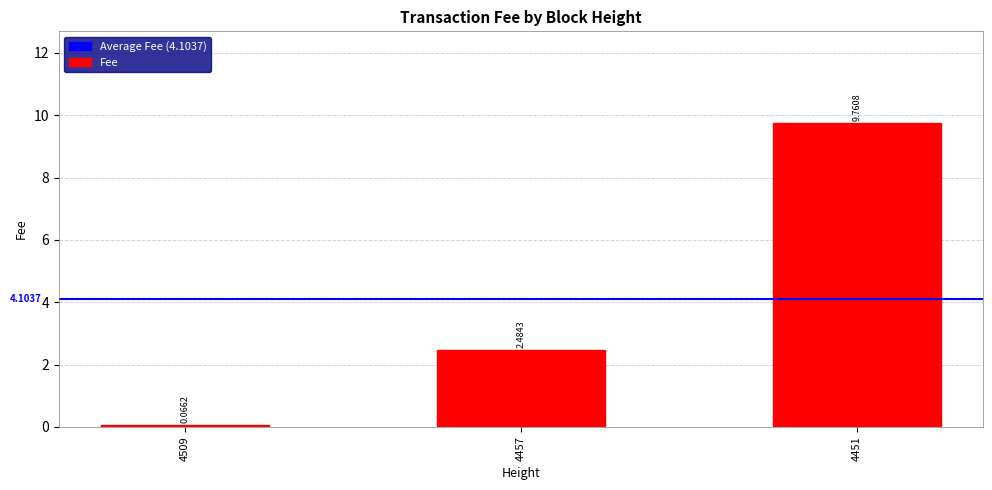

What is the difference between the maximum and minimum values?

9.7